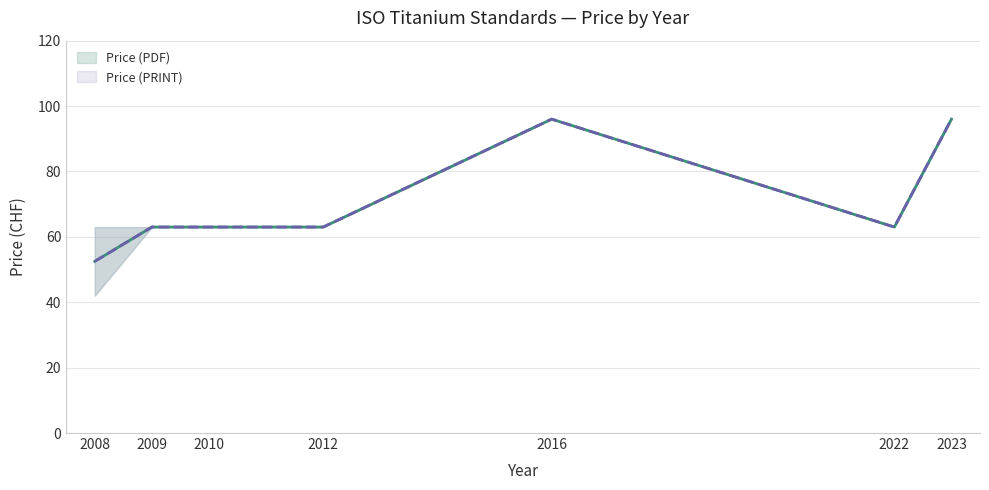

True or false: Price (PDF) and Price (PRINT) intersect in this chart.

False